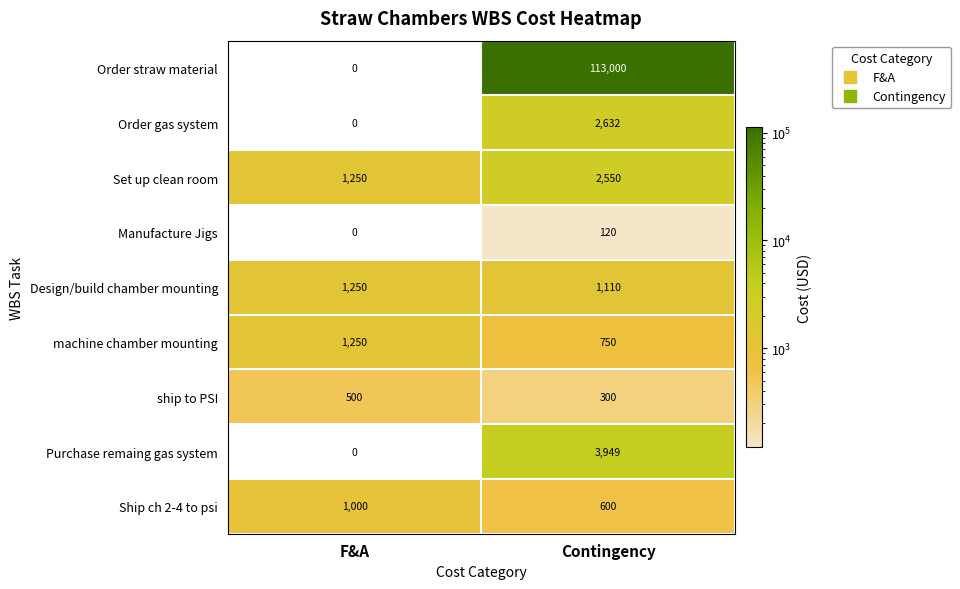

List the labels in order of Set up clean room value, largest first.

Contingency, F&A